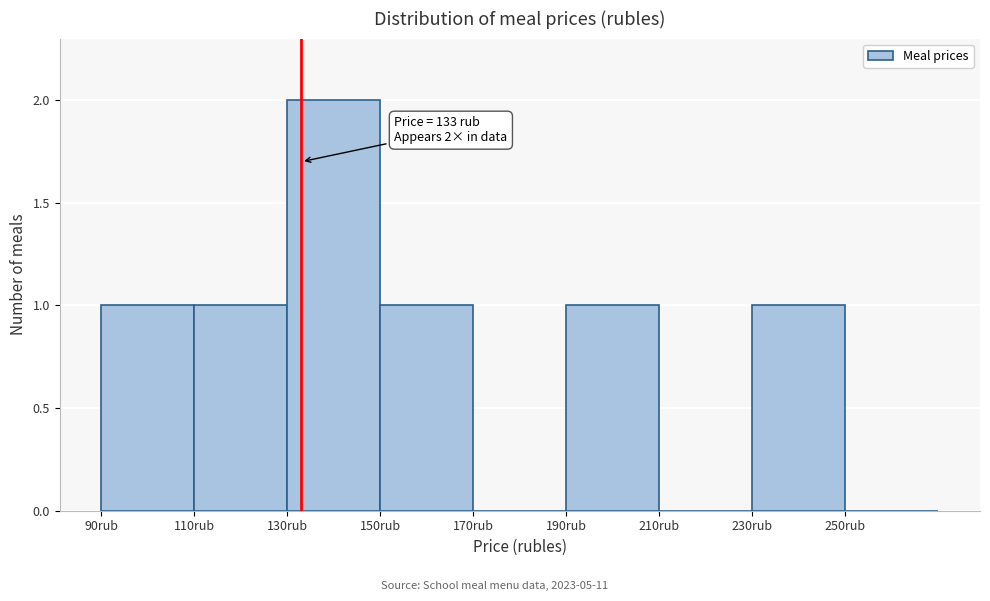

Over which range of the x-axis is the bar tallest?

130 to 150